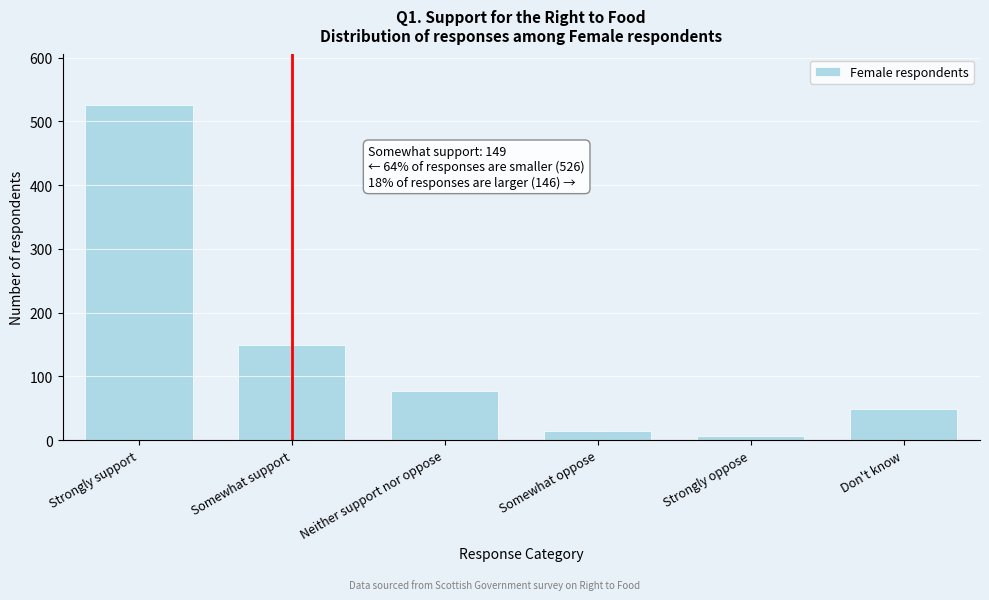

Reading left to right, what are all the values shown in this chart?

Strongly support=526	Somewhat support=149	Neither support nor oppose=77	Somewhat oppose=14	Strongly oppose=7	Don't know=48